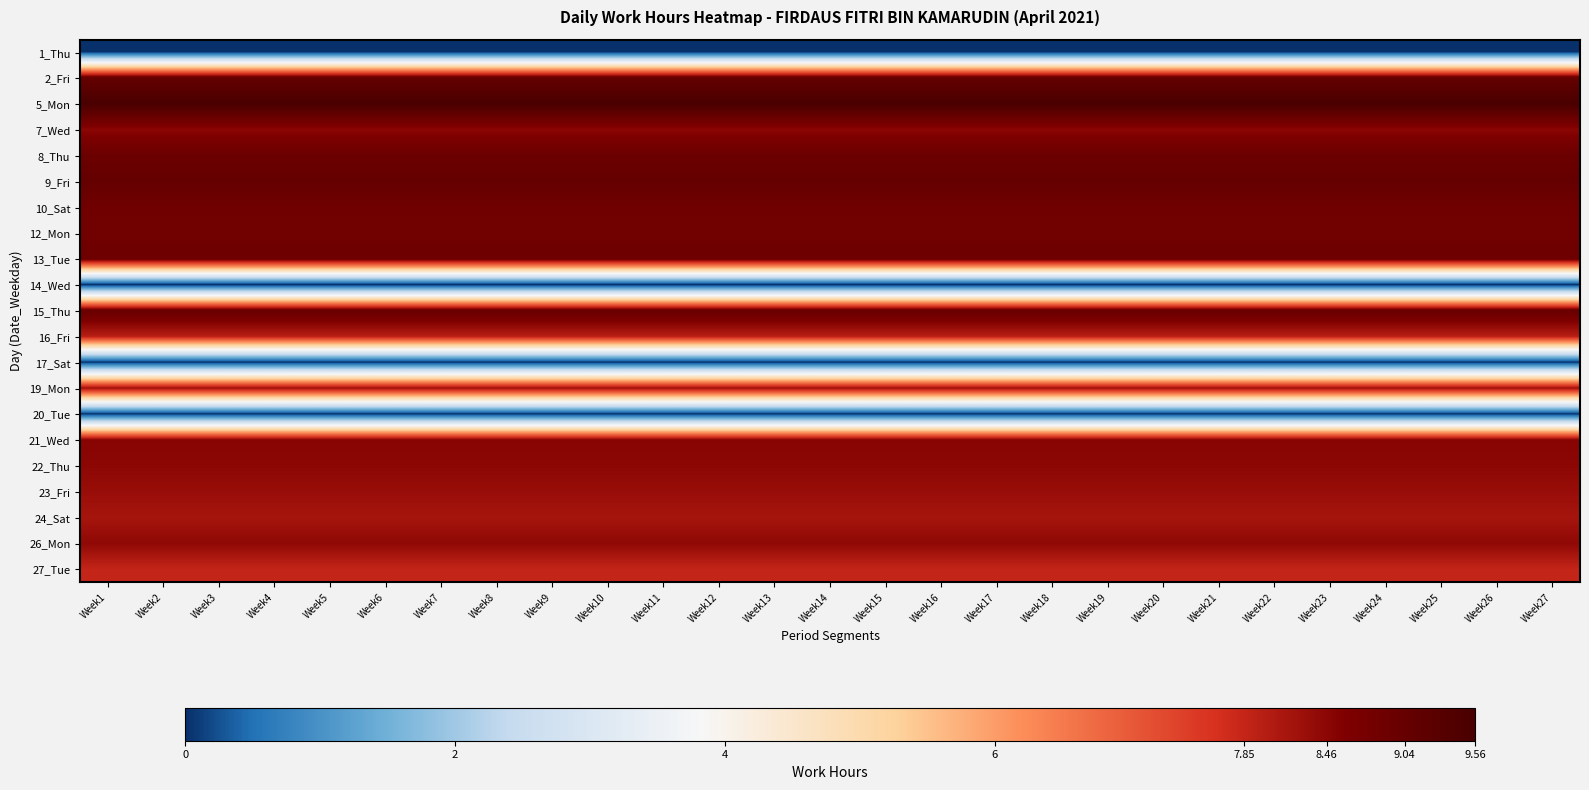

At Week26, list the series in order from smallest to largest.

1_Thu, 14_Wed, 17_Sat, 20_Tue, 27_Tue, 16_Fri, 24_Sat, 19_Mon, 23_Fri, 26_Mon, 22_Thu, 7_Wed, 21_Wed, 12_Mon, 10_Sat, 13_Tue, 8_Thu, 15_Thu, 2_Fri, 9_Fri, 5_Mon